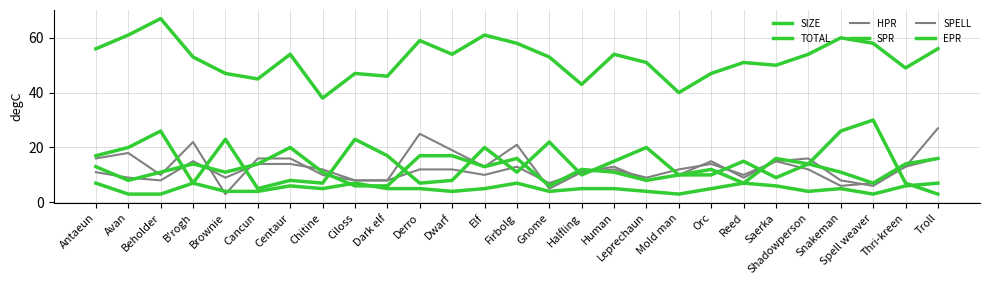

How many times do HPR and SIZE cross each other?

2